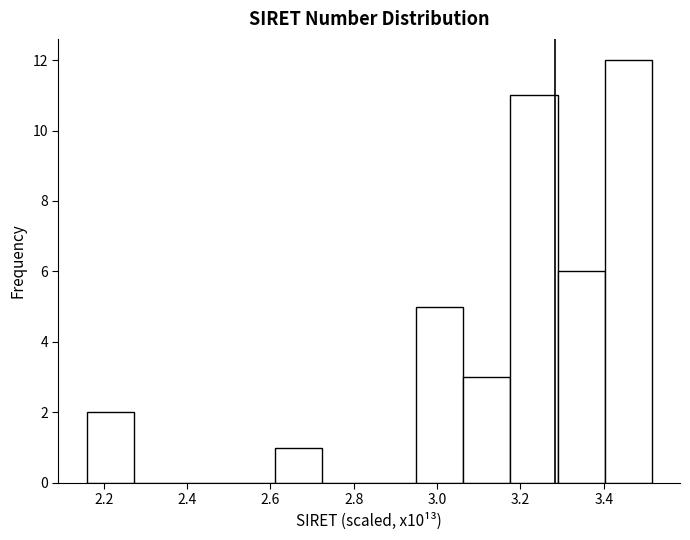

Which range on the x-axis has the tallest bar?

3.40 to 3.52